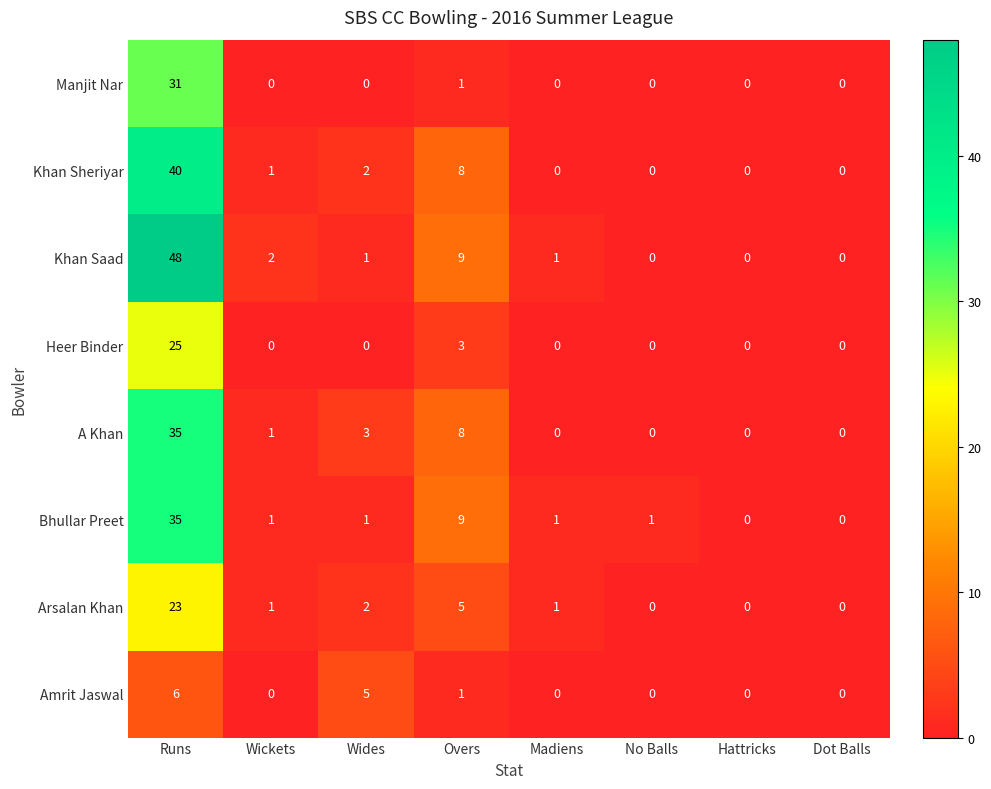

Which series has the largest total across all categories?

Khan Saad